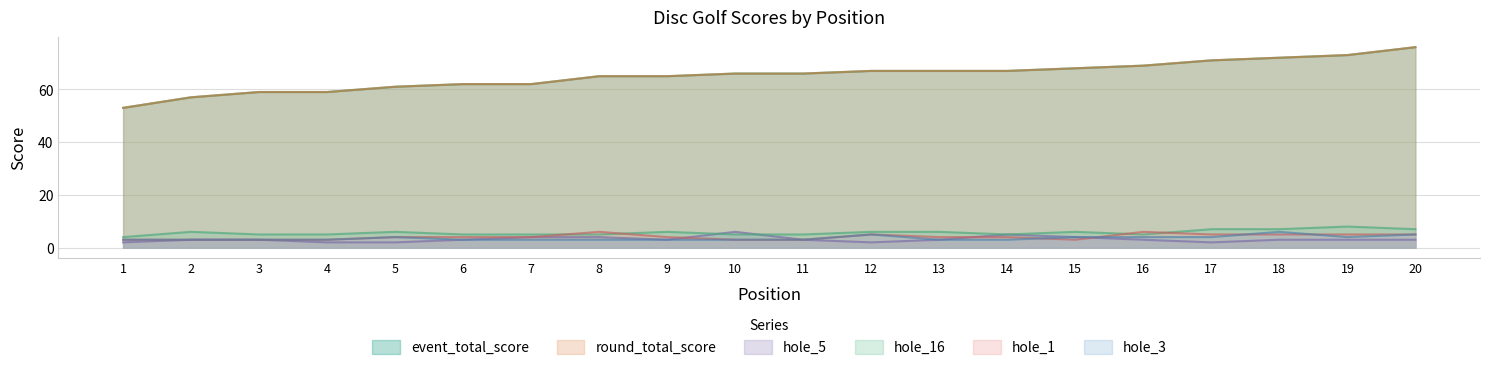

What are all the series names shown in the legend?

event_total_score, round_total_score, hole_5, hole_16, hole_1, hole_3